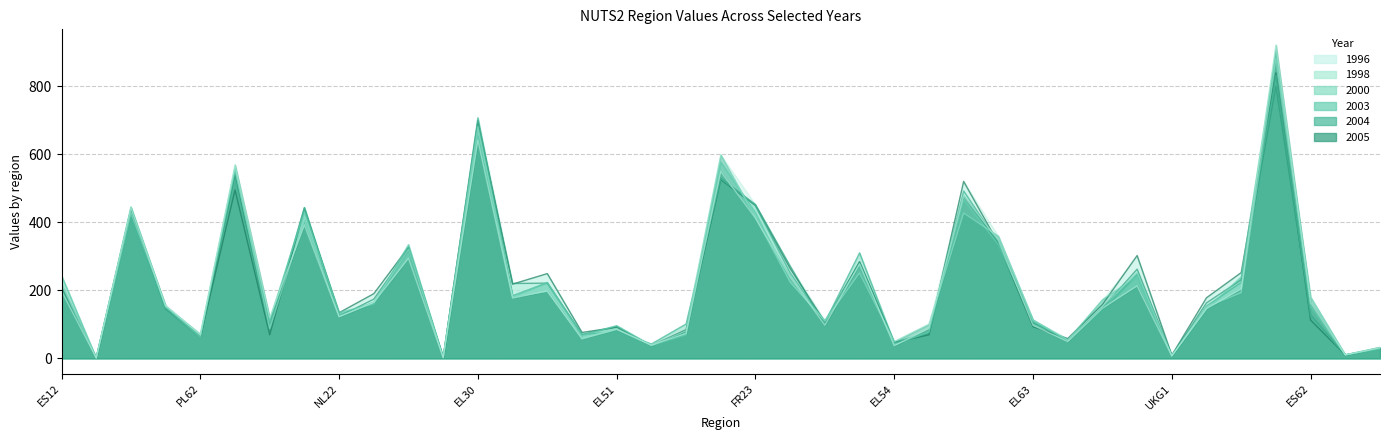

In 2004, how many points are lower than both neighbors (excluding endpoints)?

13